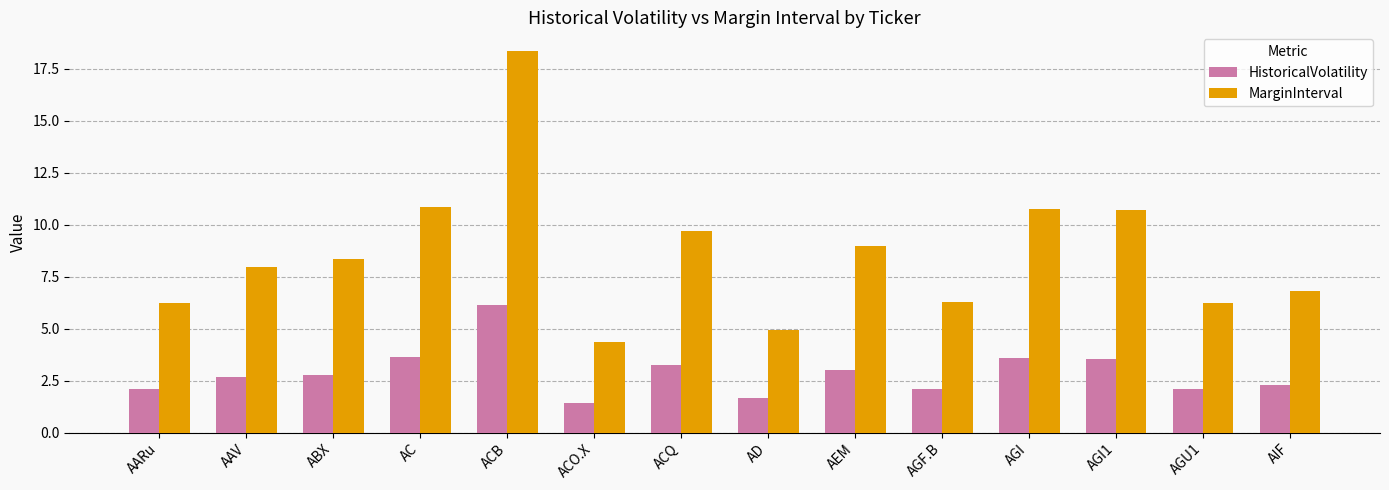

Is it true that HistoricalVolatility equals 0.7 at ACQ?

False